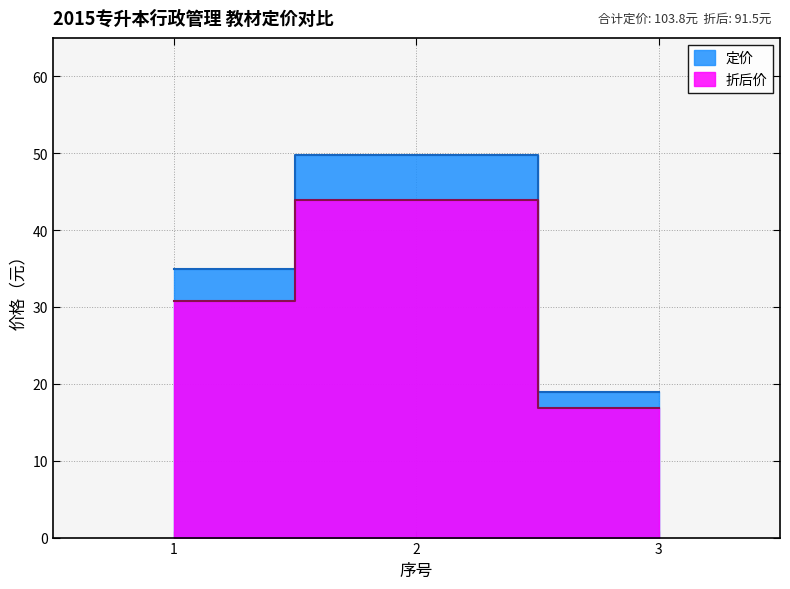

At 2, list the series in order from largest to smallest.

定价, 折后价